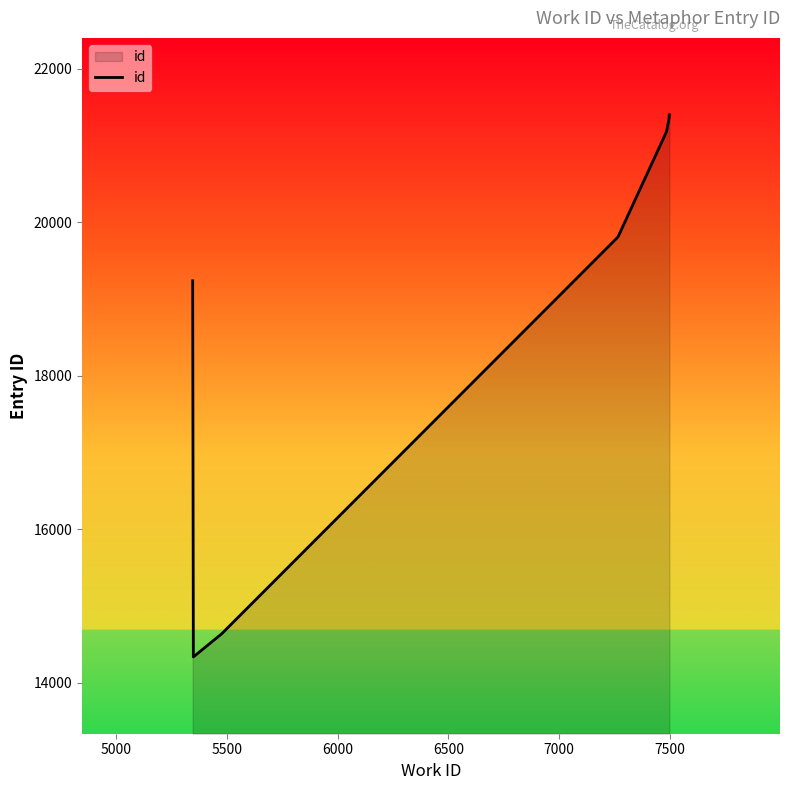

True or false: there are more than 1 points higher than both neighbors.

False